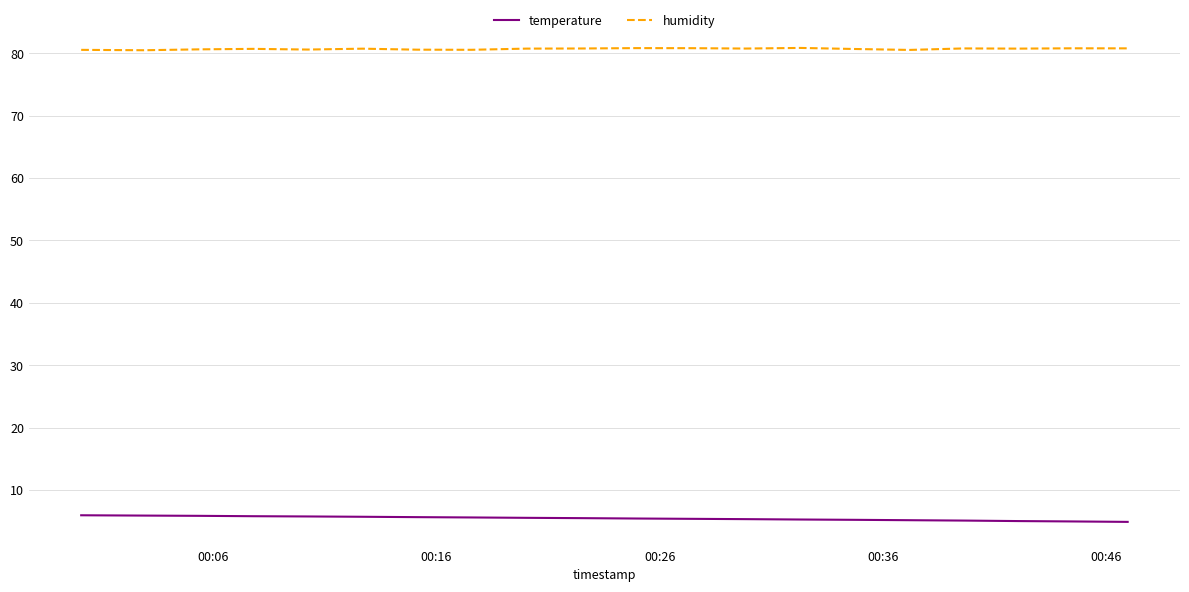

Rank the series by their average value, from highest to lowest.

humidity, temperature